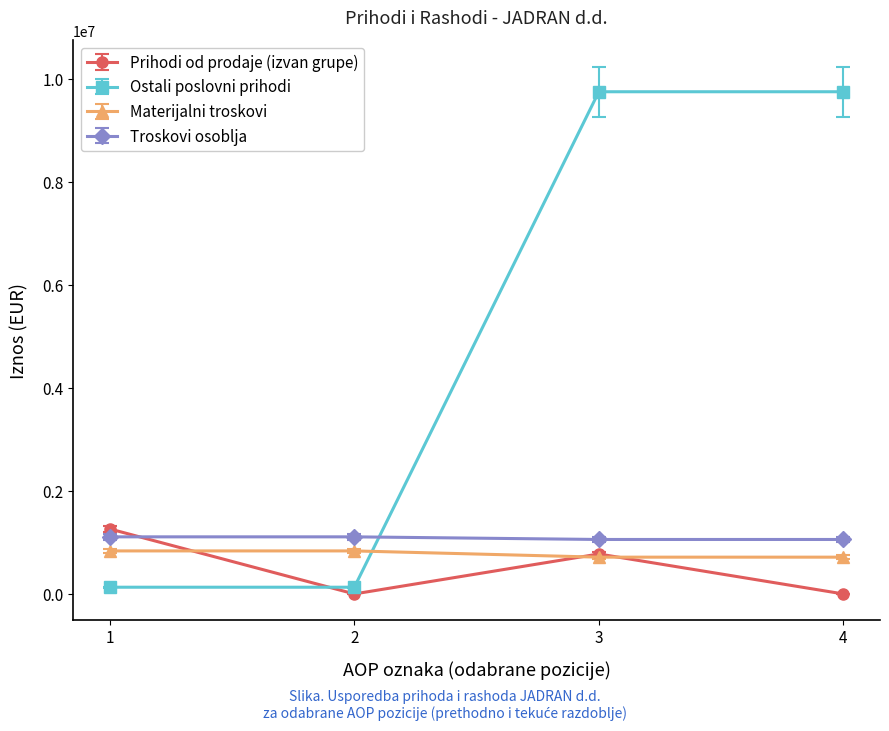

What is the maximum value shown in the chart?

9750769